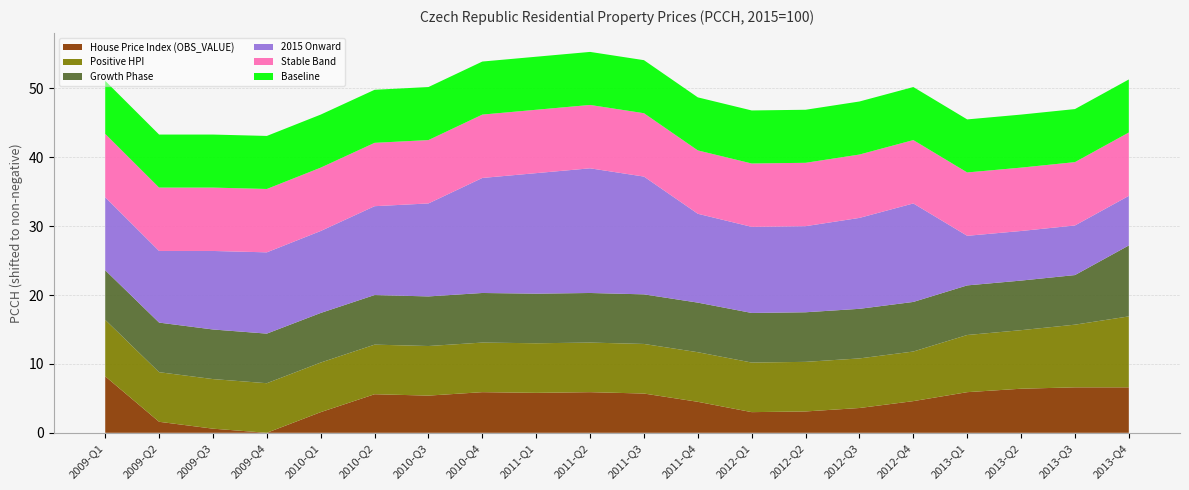

What is the total value across all series at 2009-Q1?

51.1